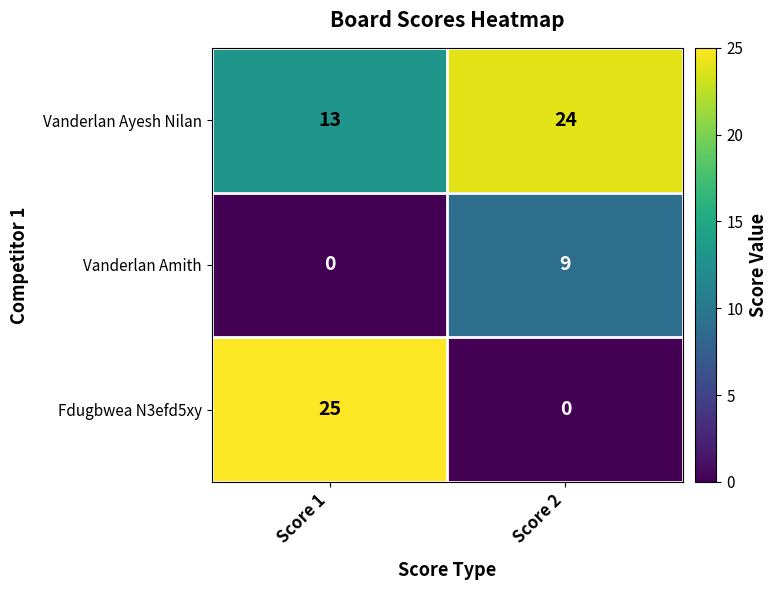

The Fdugbwea N3efd5xy series shows 0 at Score 2. True or false?

True